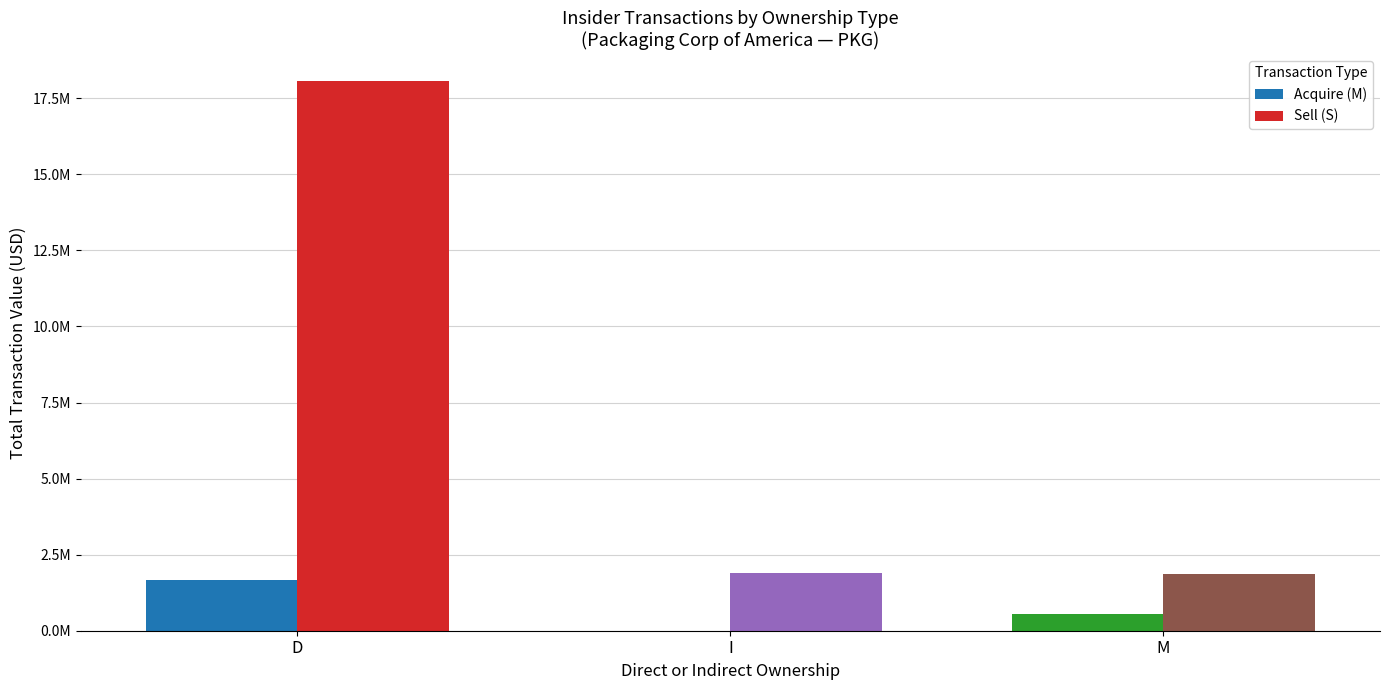

Does the chart contain stacked bars?

No